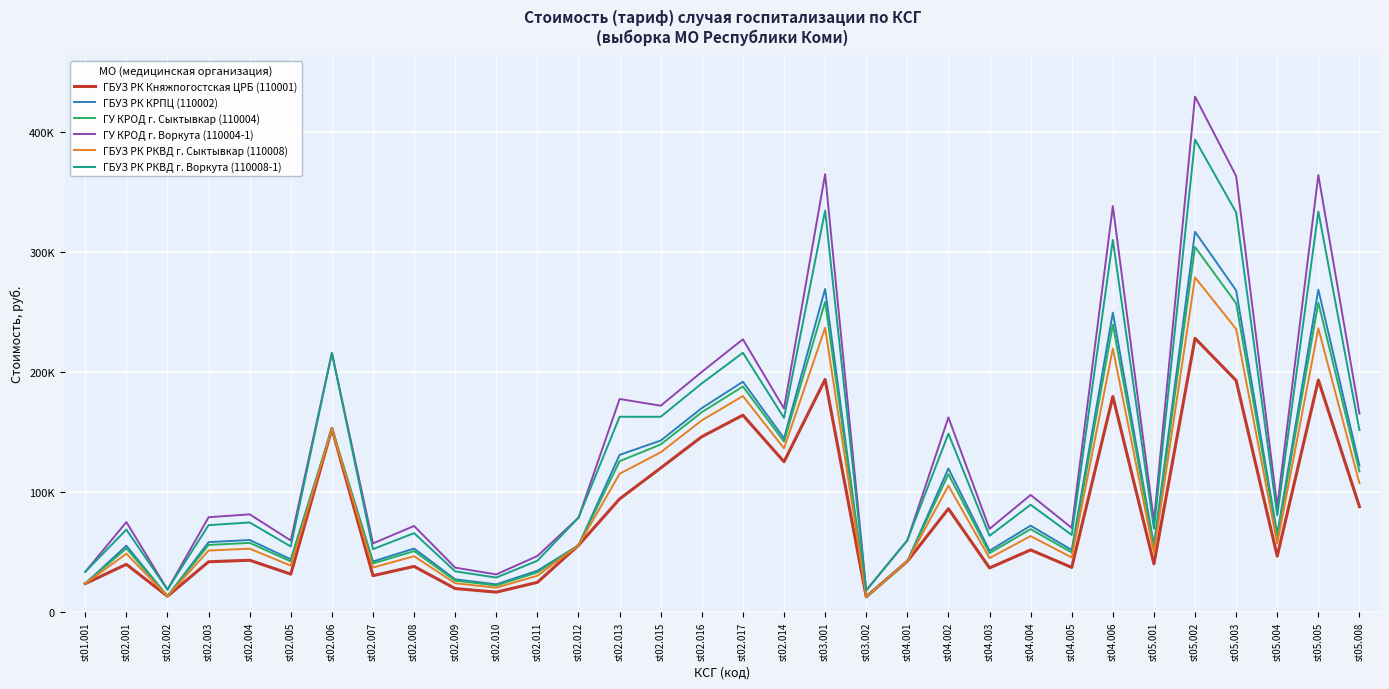

Which series has the largest range (max minus min)?

ГУ КРОД г. Воркута (110004-1)